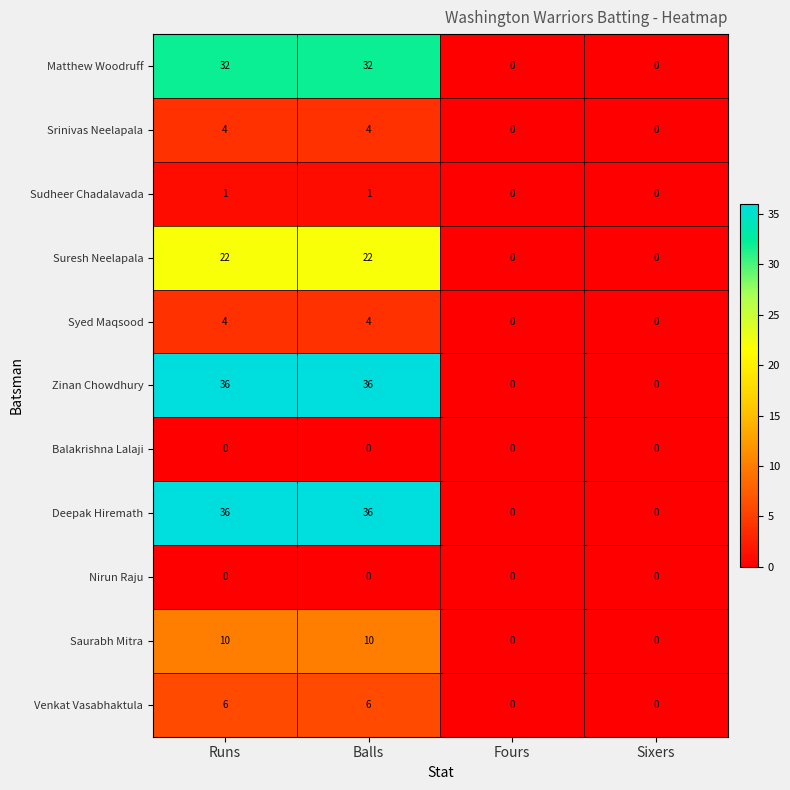

What is the sum of the Saurabh Mitra values at Runs and Fours?

10